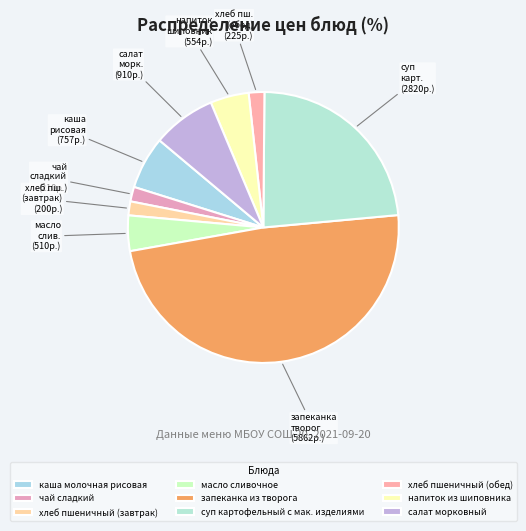

To the nearest percent, what is the average slice percentage?

11%